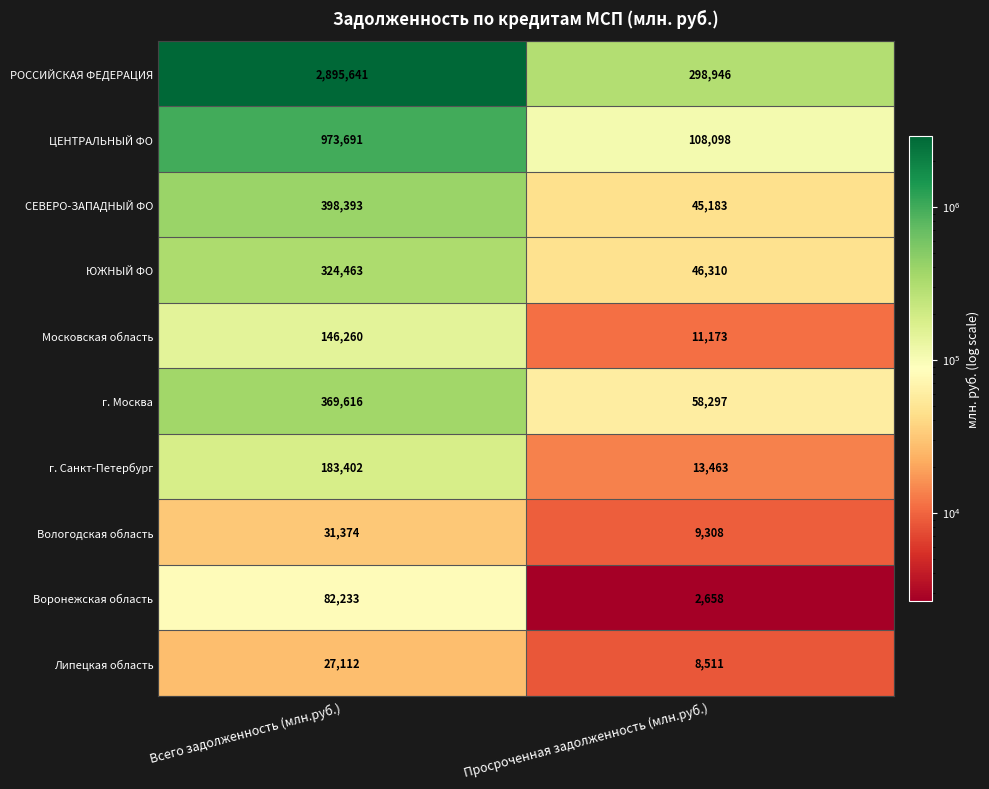

How many data points does each series have?

2